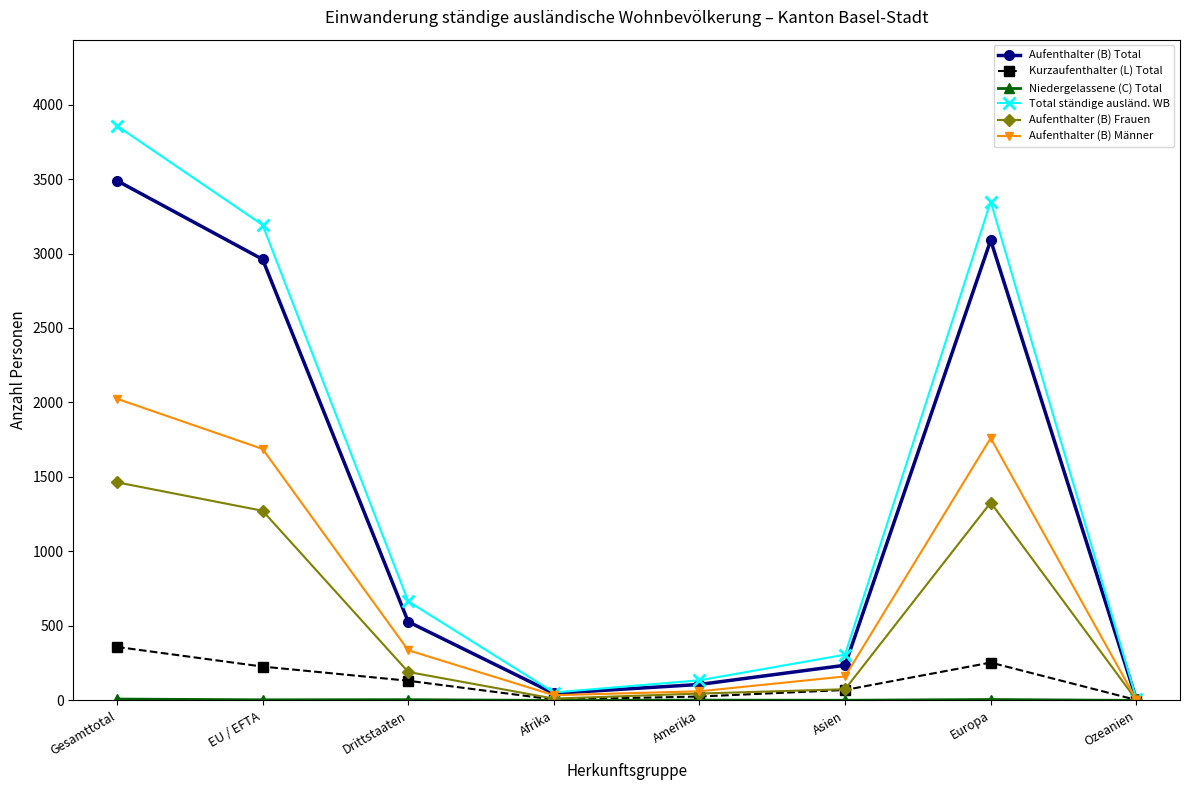

What is the difference between the highest and lowest values at EU / EFTA?

3188